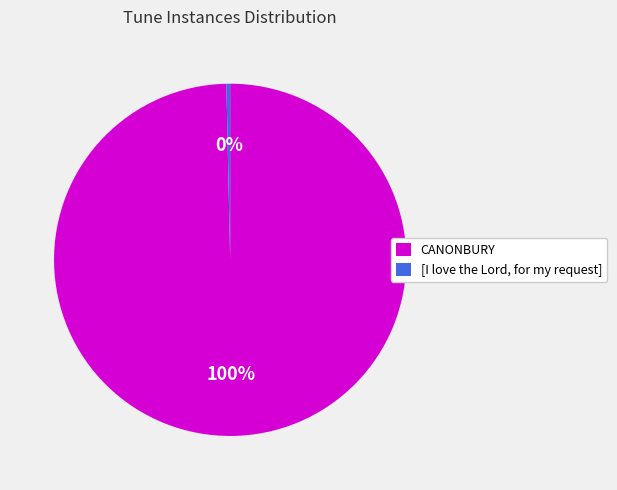

Which slice is the smallest?

[I love the Lord, for my request]